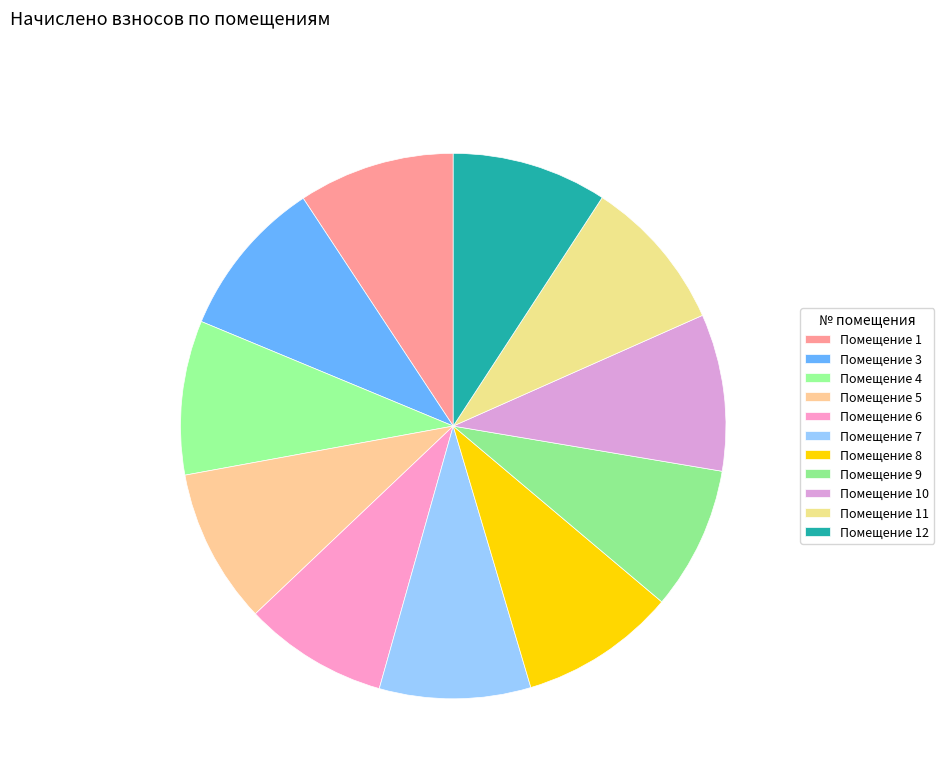

How many slices are in this pie chart?

11